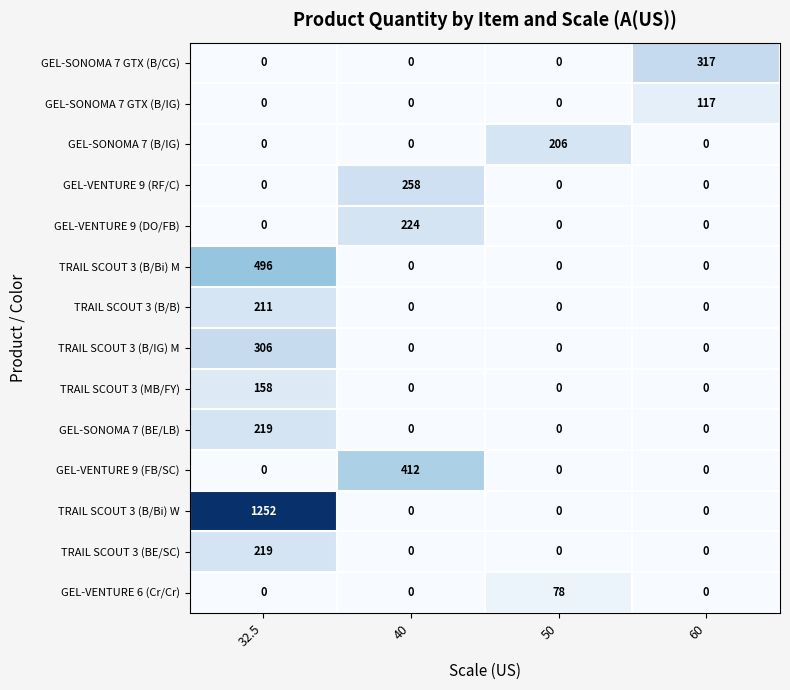

What is the average value of the TRAIL SCOUT 3 (B/Bi) M series?

124